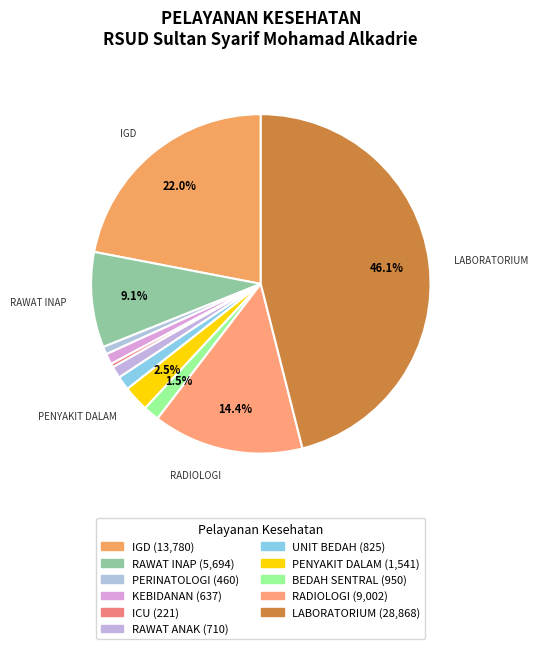

How many slices are in this pie chart?

11